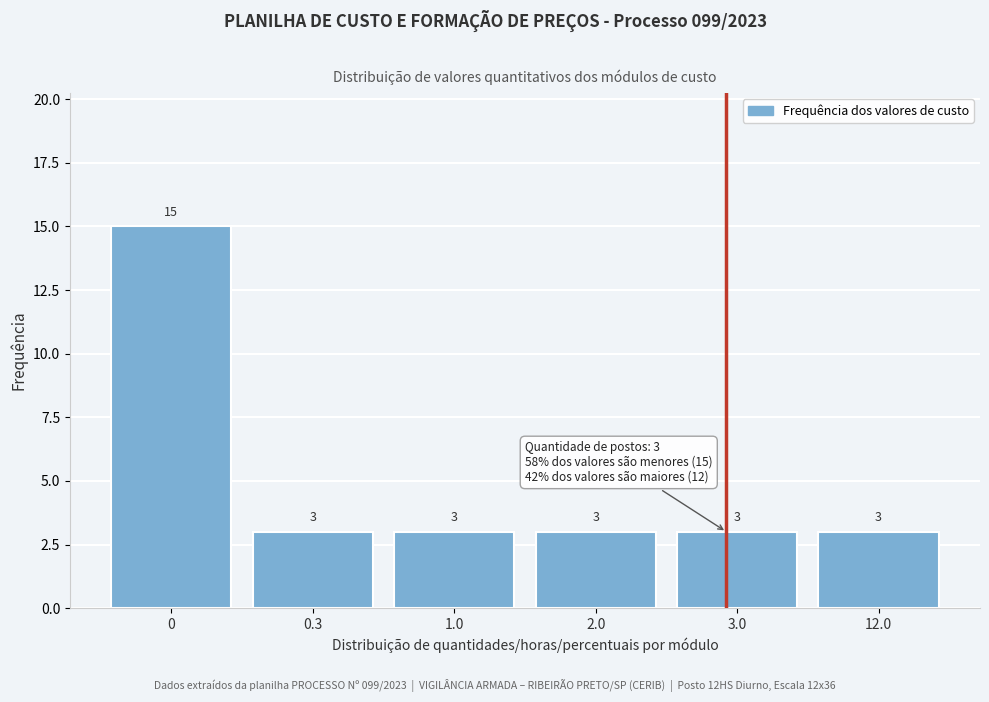

Reading left to right, list all the values displayed in this chart.

0=15	0.3=3	1.0=3	2.0=3	3.0=3	12.0=3